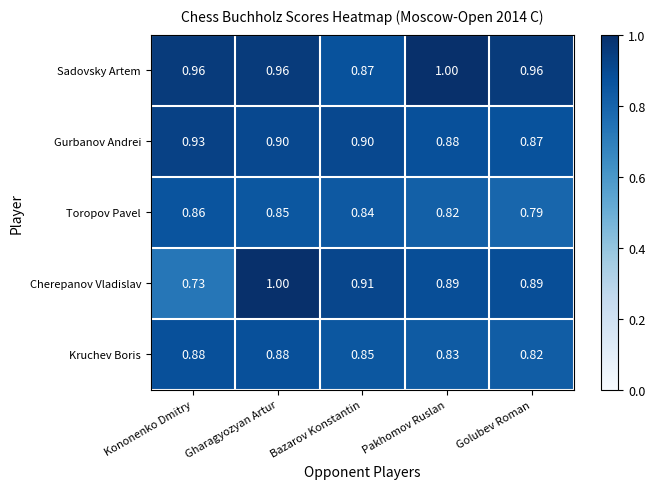

At which label does Toropov Pavel reach its peak?

Kononenko Dmitry